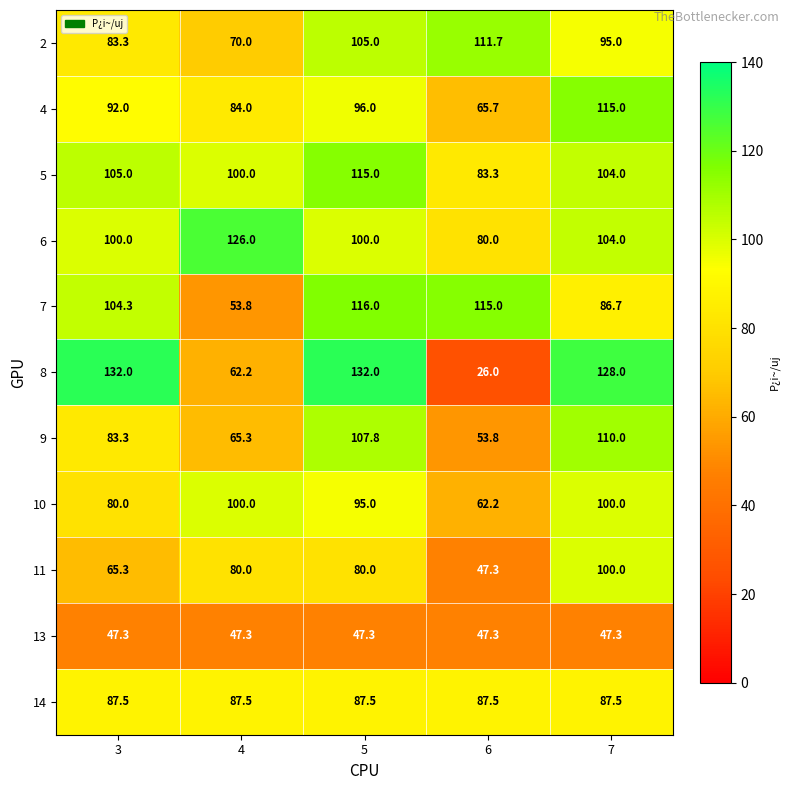

The value of 9 at 3 is 83.3. True or false?

True